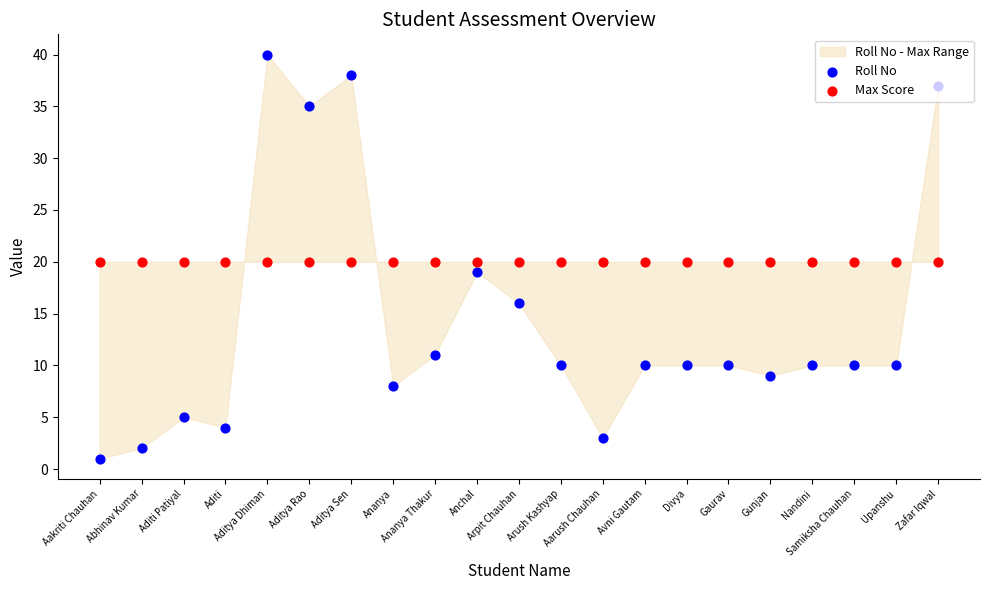

At how many categories does at least one series exceed 21?

4